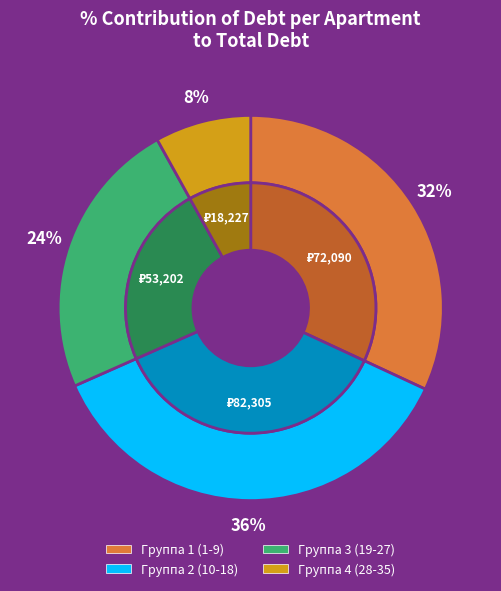

True or false: 9 accounts for 15% of the total.

False